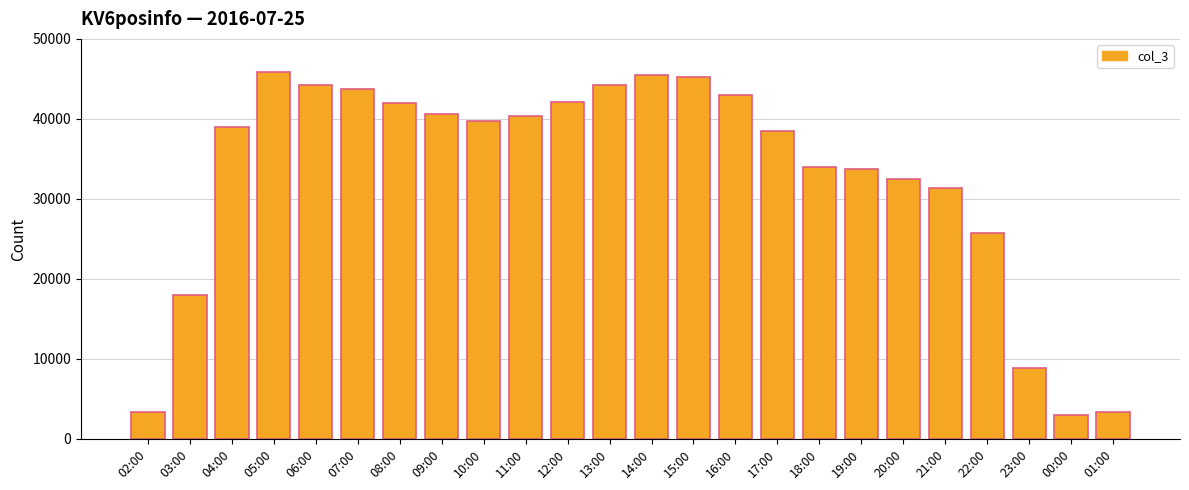

What is the maximum value shown in the chart?

45858